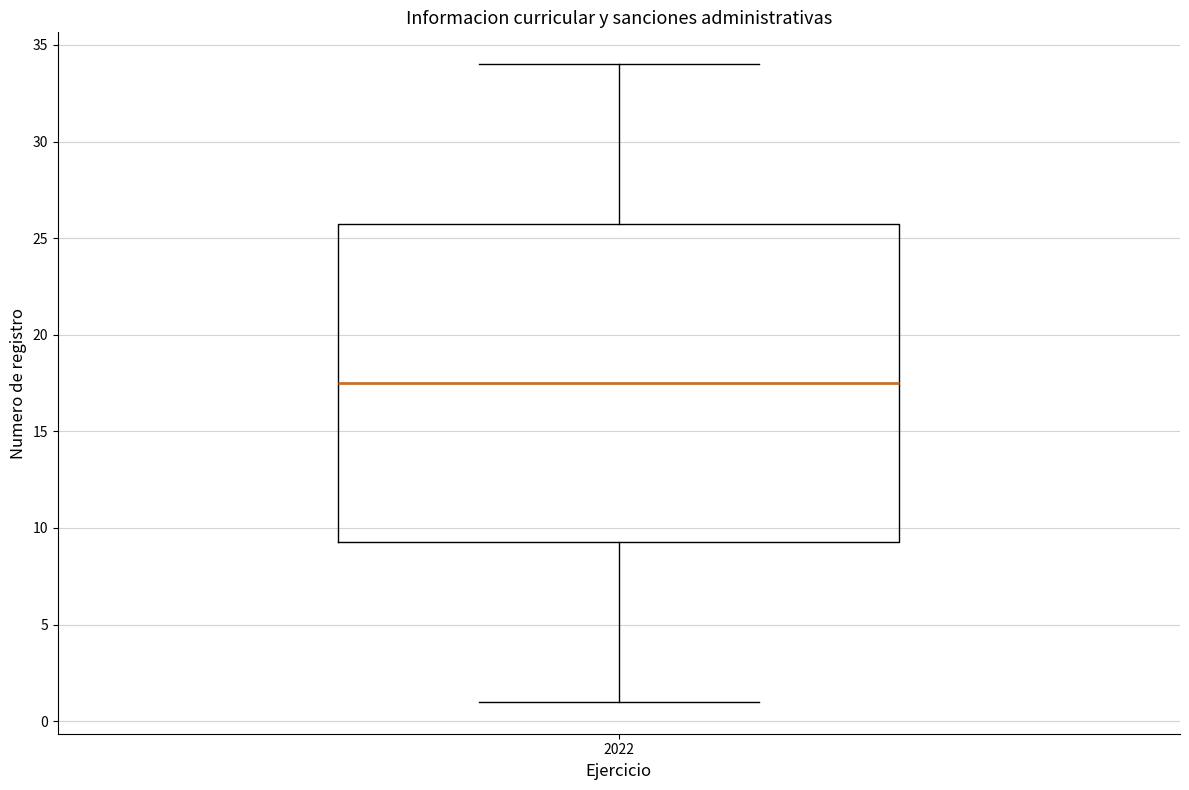

Read this box plot against the y-axis: the position of the median line, the range covered by the box, and the ends of both whiskers. The values are not printed on the chart, so give them approximately, as read against the axis.

median 17.5, box 9.5 to 26.0, whiskers 1.0 to 34.0